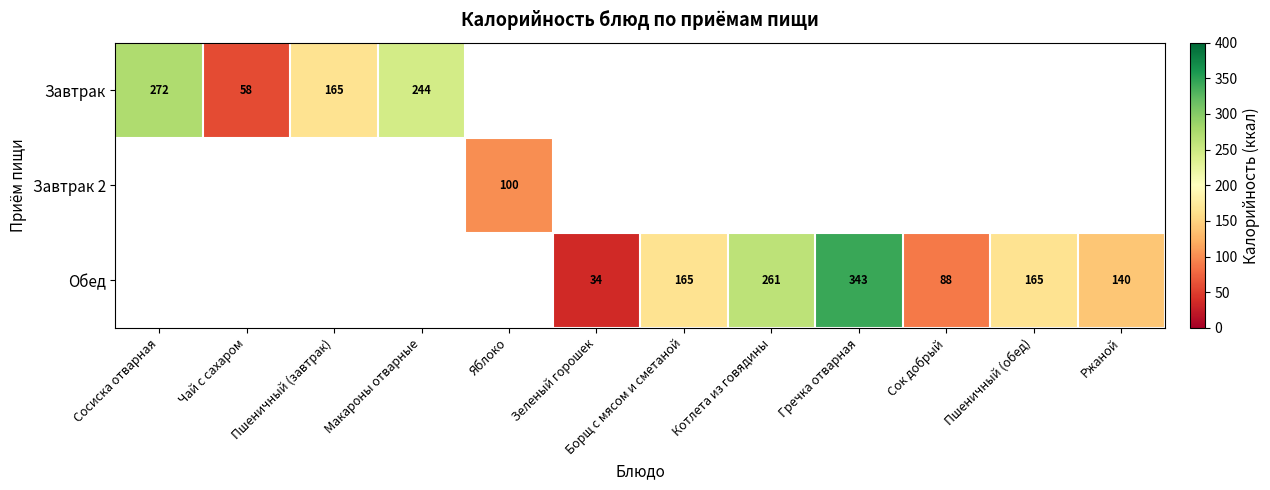

Which has a higher value, Макароны отварные or Пшеничный (завтрак)?

Макароны отварные